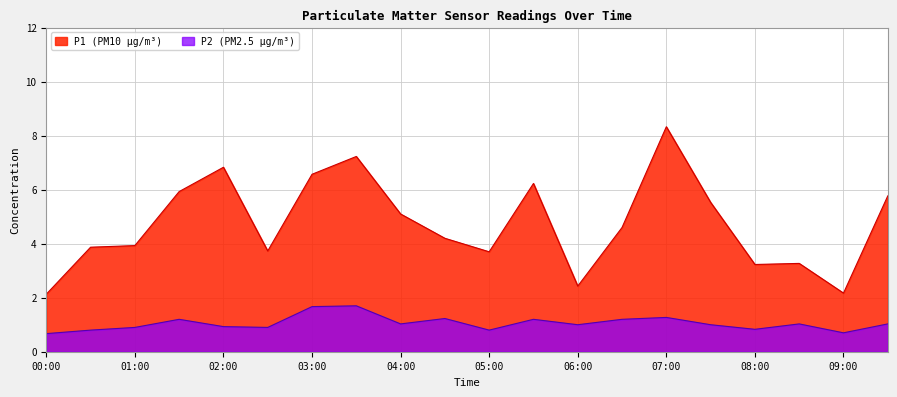

Where does the P2 series first go above 1?

01:30